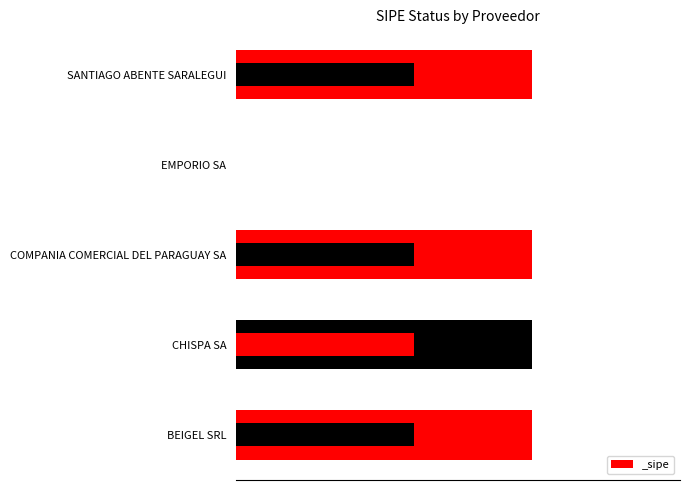

What is the value of the 5th bar from the left?

1